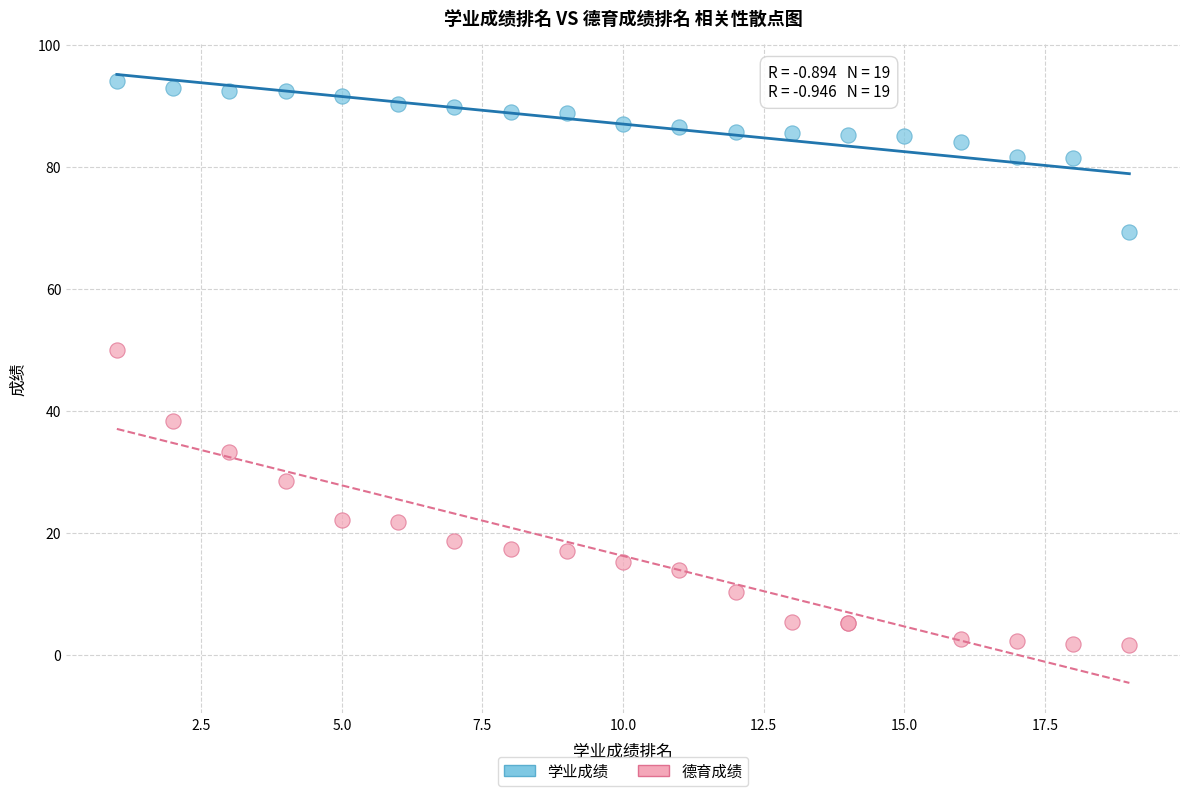

Which series reaches the maximum Y coordinate?

学业成绩